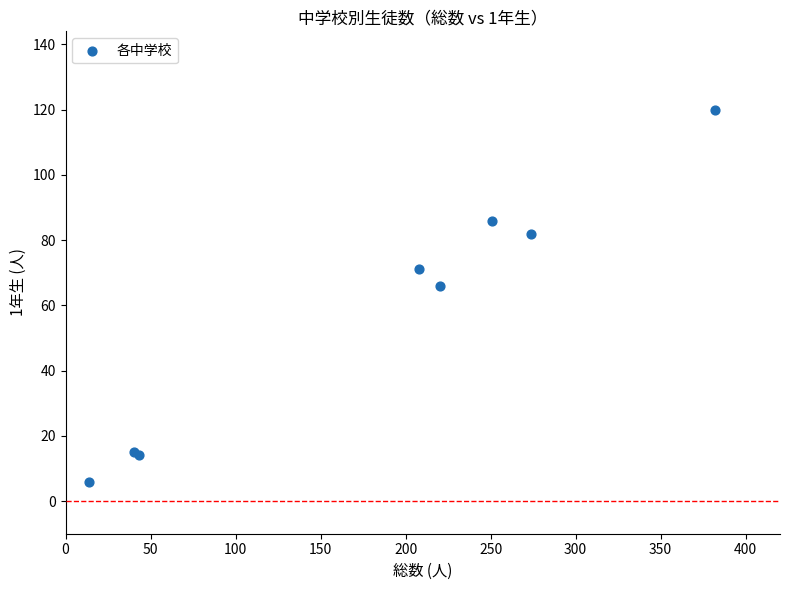

What Y value in the scatter plot is closest to 63?

66